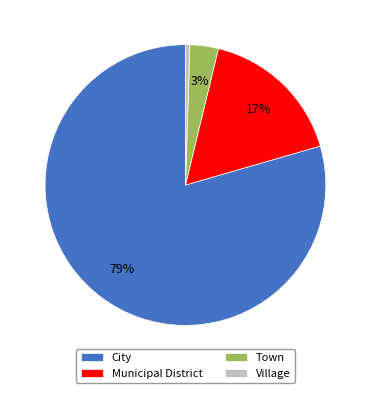

Between Municipal District and City, which is larger?

City